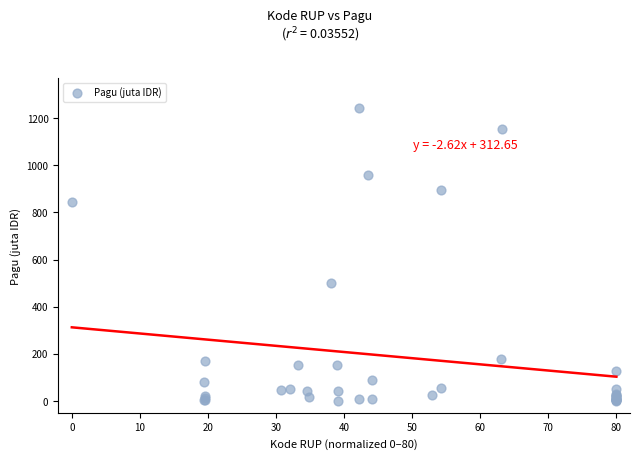

What Y value in the scatter plot is closest to 622?

499.9